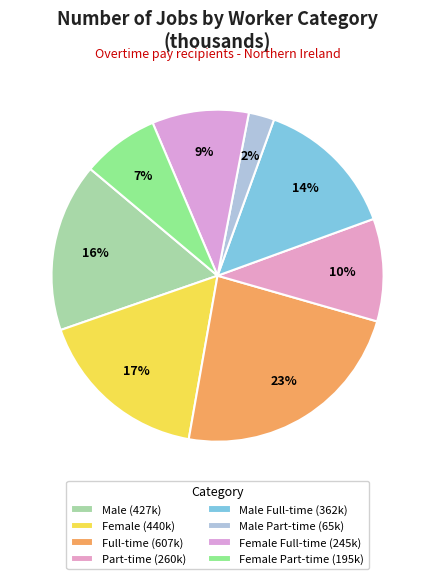

Does any single category account for the majority?

No